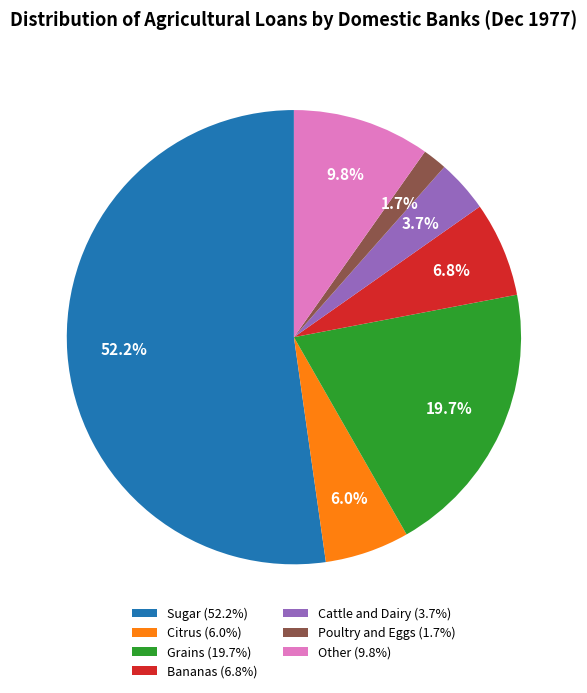

Count the number of slices in the pie.

7